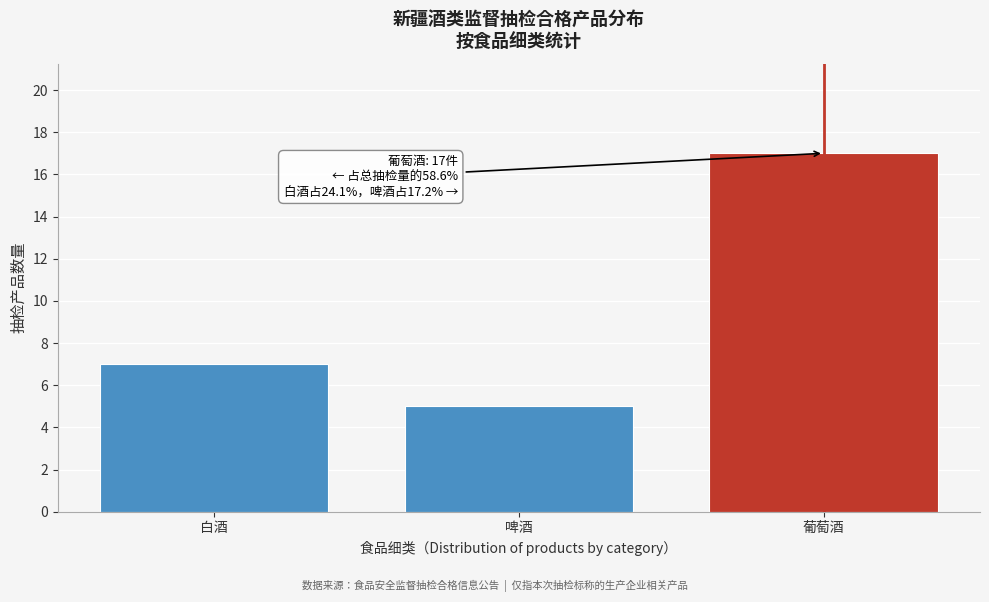

Reading left to right, what are all the values shown in this chart?

7	5	17